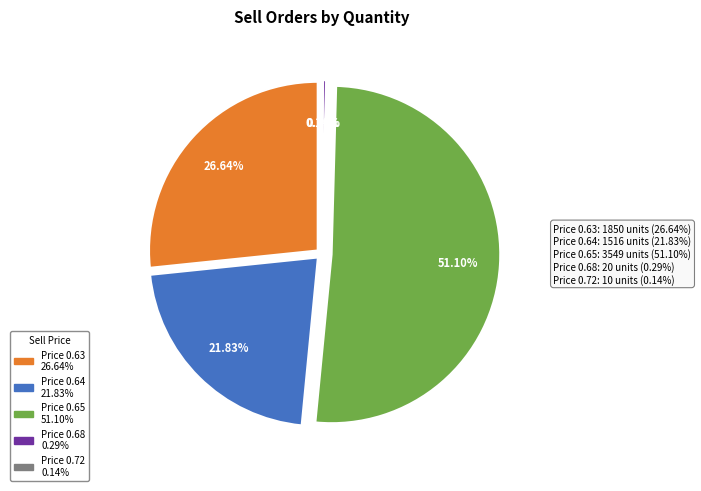

Rank the categories by value from highest to lowest.

0.65, 0.63, 0.64, 0.68, 0.72